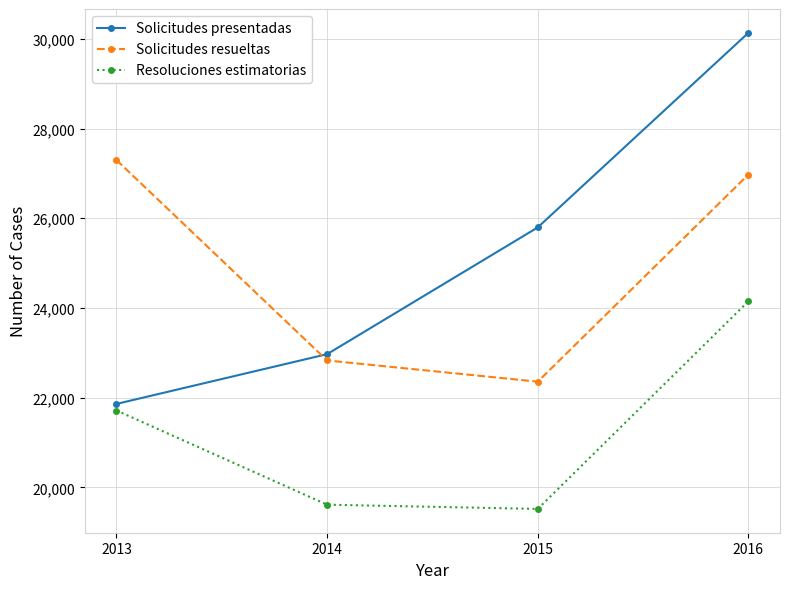

What is the difference between the Solicitudes presentadas values at 2016 and 2013?

8277